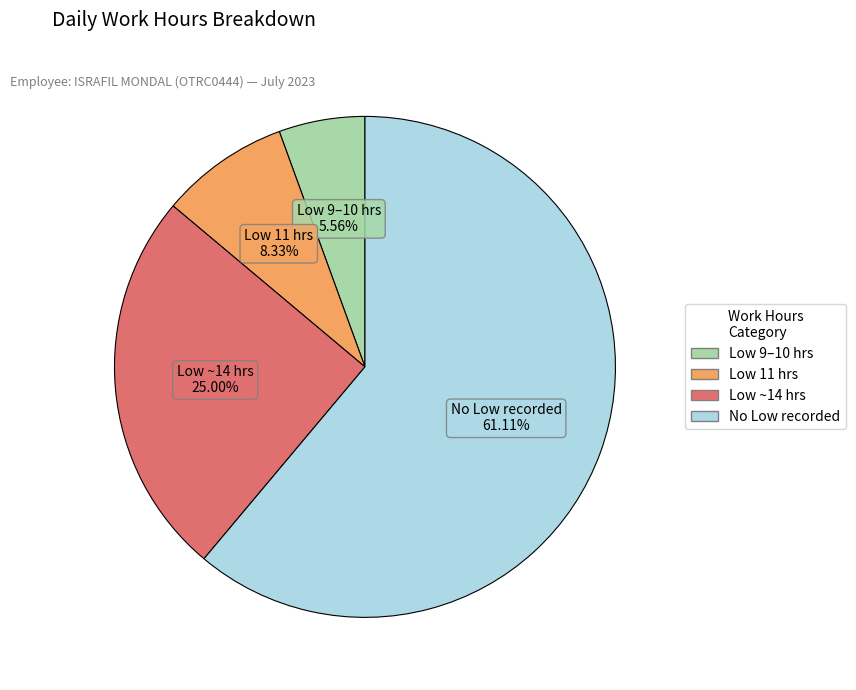

Is there any slice that represents more than half of the pie?

Yes